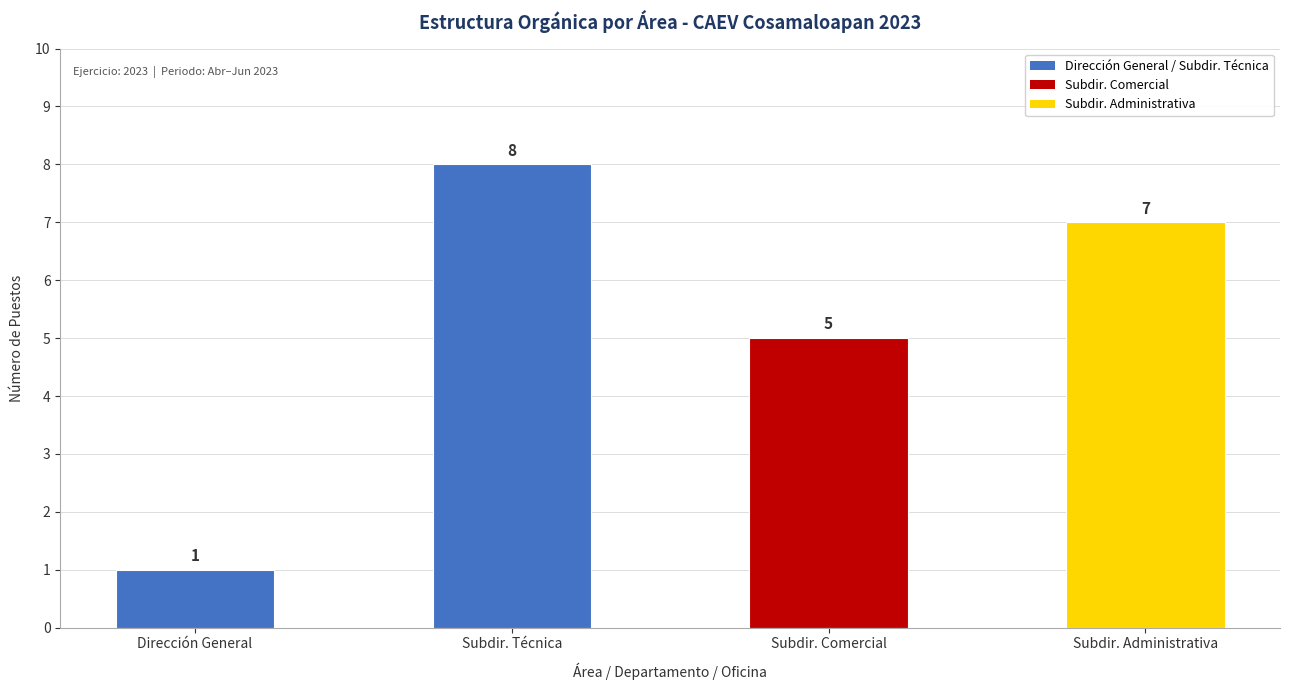

Reading left to right, list all the values displayed in this chart.

Dirección General=1	Subdir. Técnica=8	Subdir. Comercial=5	Subdir. Administrativa=7